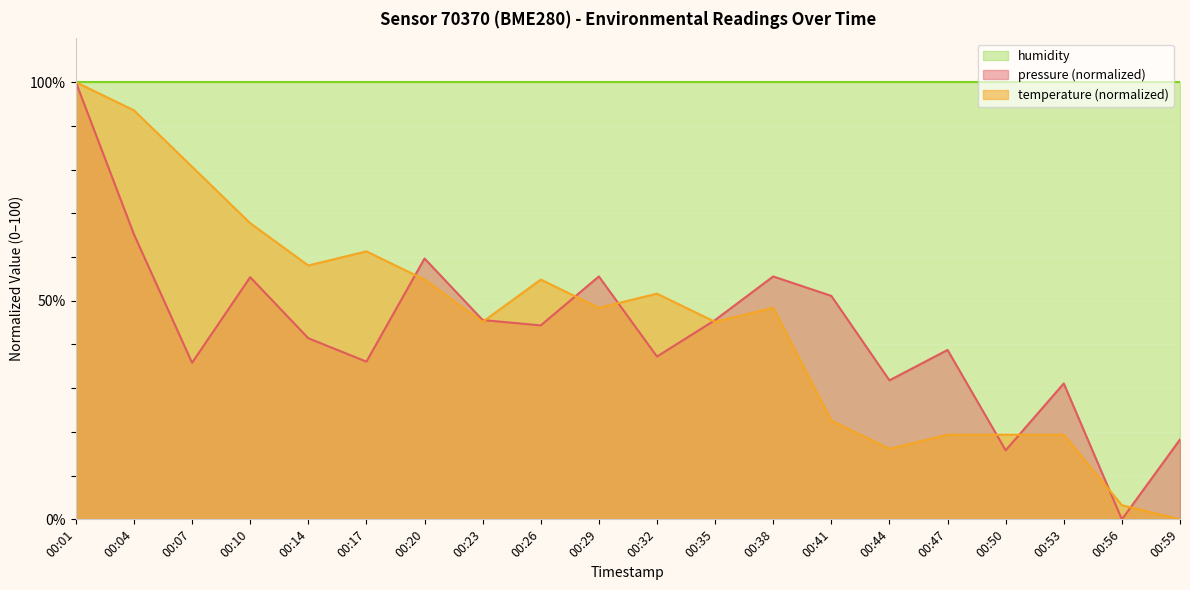

True or false: temperature has more than 0 interior local peaks.

True